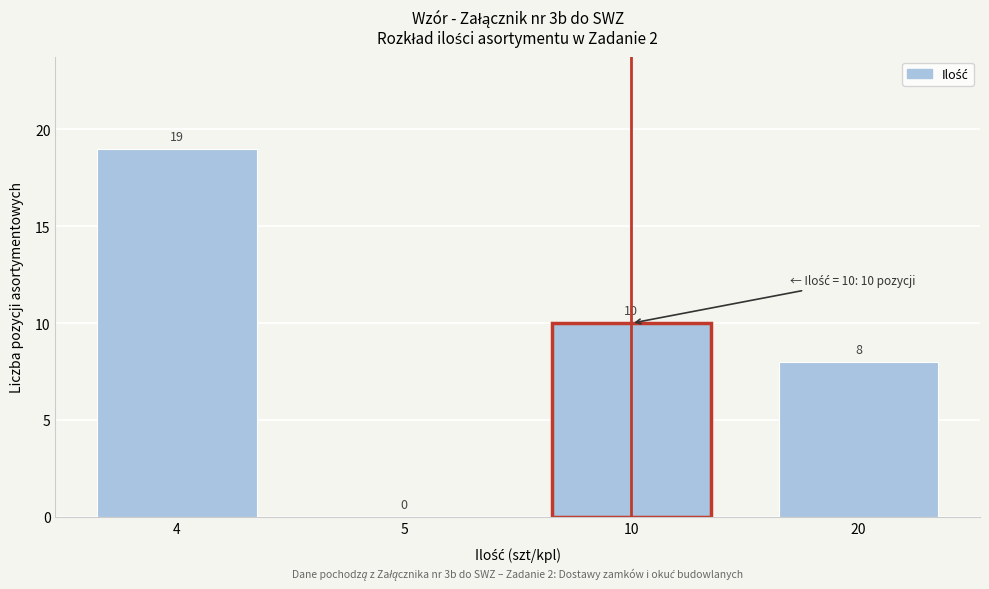

Reading right to left, list all the values displayed in this chart.

20=8	10=10	5=0	4=19